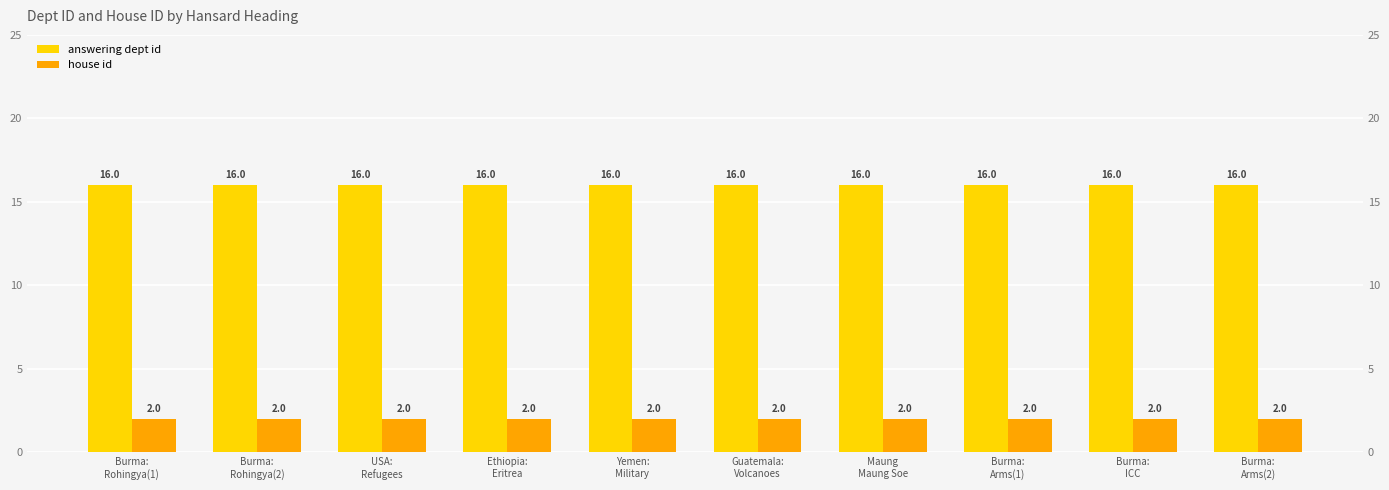

At how many categories does at least one series exceed 10?

10